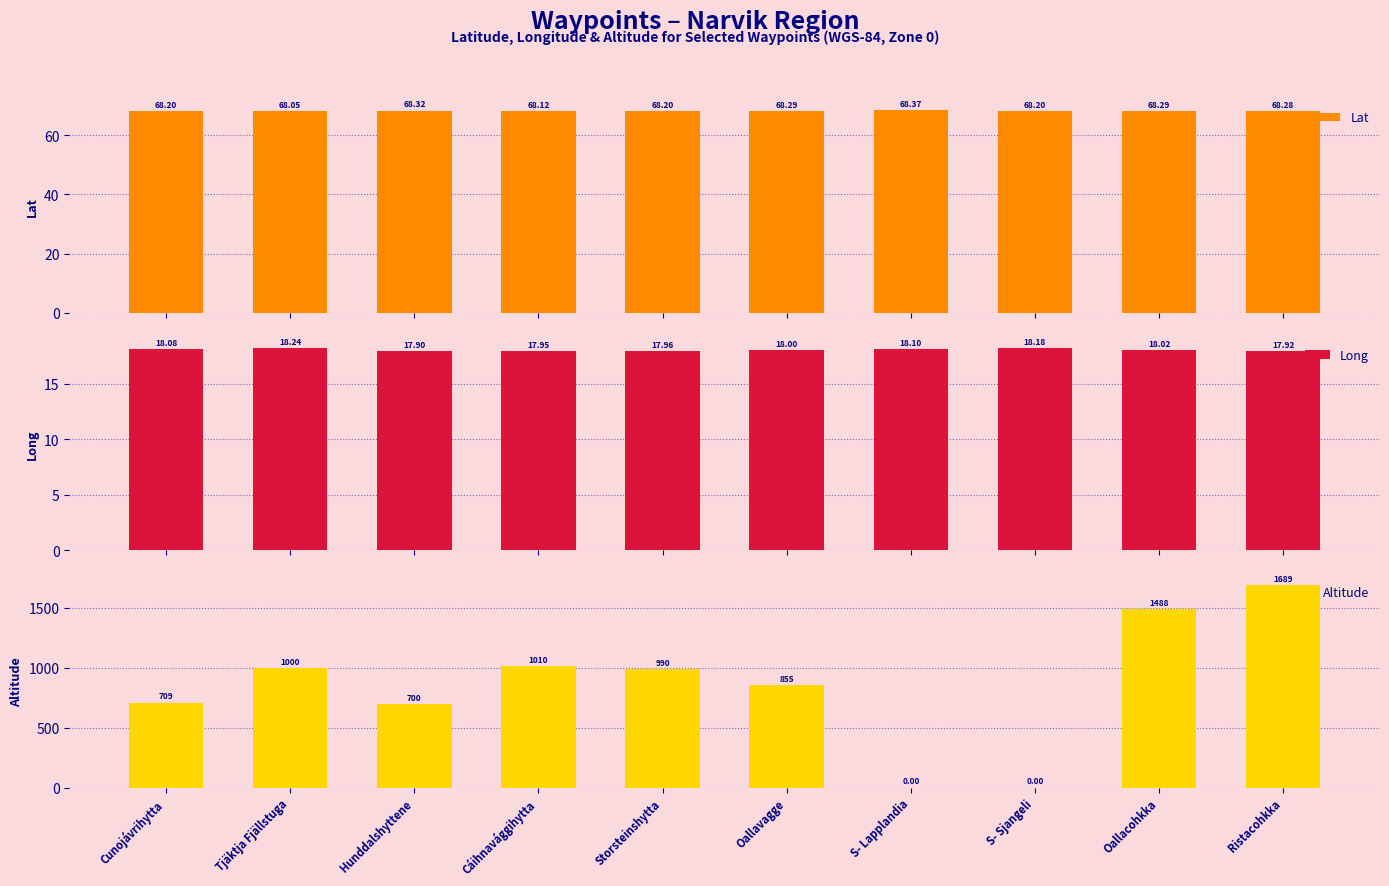

At which label does Lat reach its minimum?

Tjäktja Fjällstuga